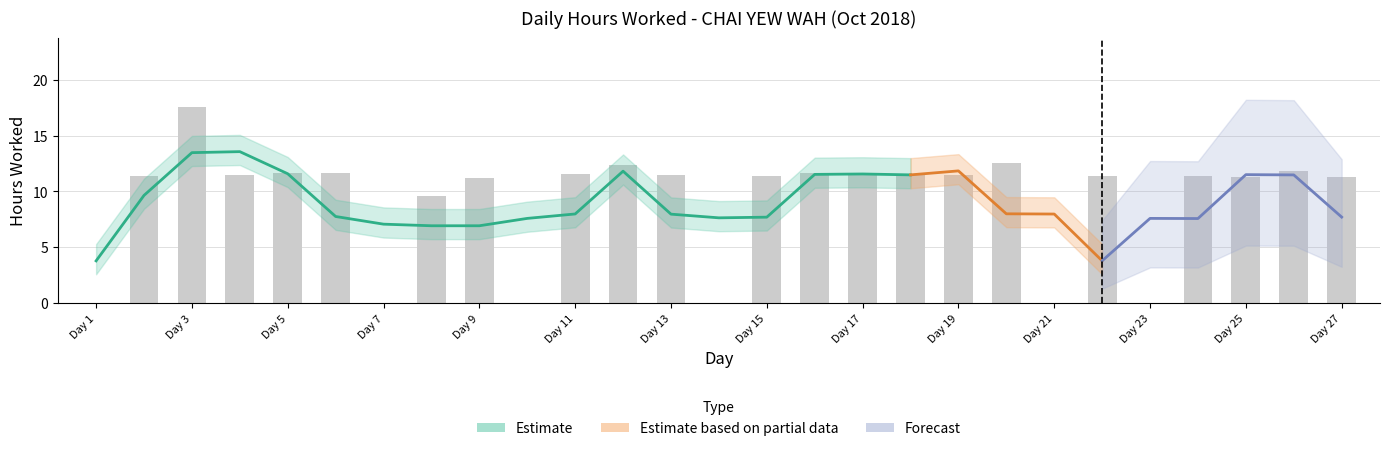

What is the maximum value shown in the chart?

17.6